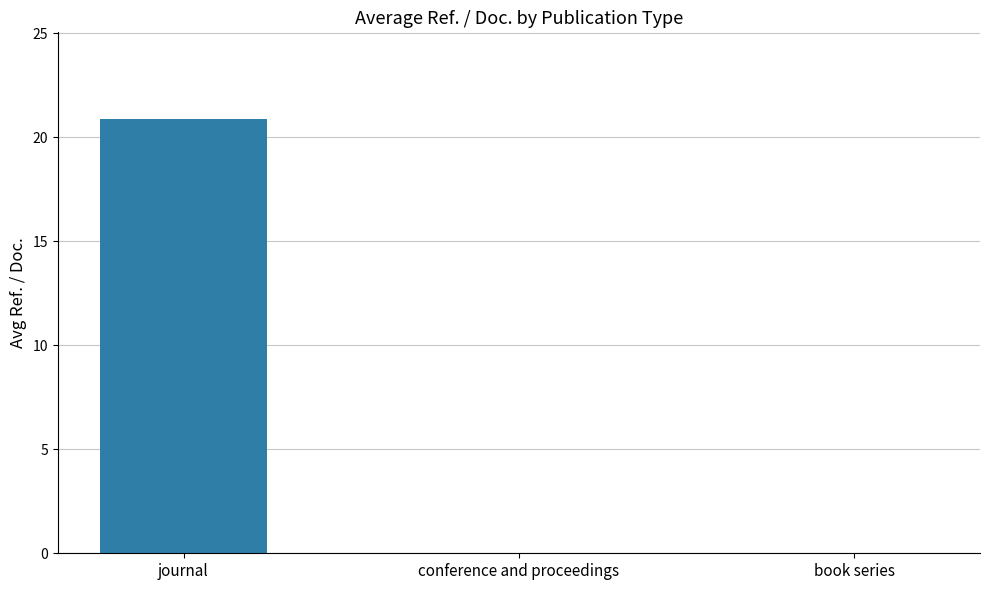

Which category has the highest value across all series?

journal